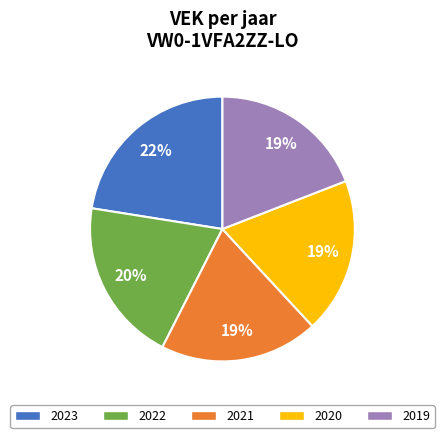

Which category has the biggest portion of the pie?

2023